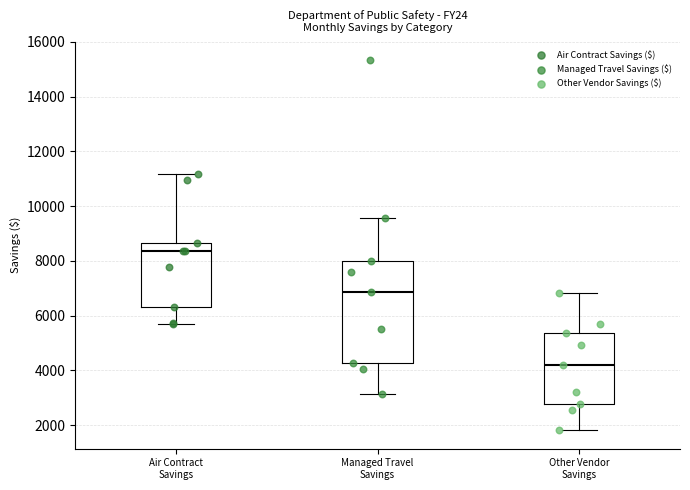

Comparing the boxes themselves (not the whiskers), which one is the tallest?

Managed Travel Savings